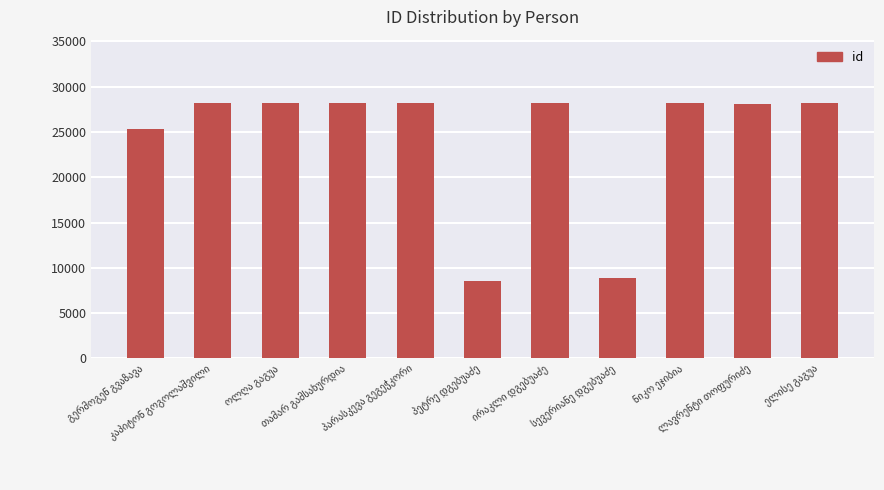

What is the value of the 9th bar from the left?

28146